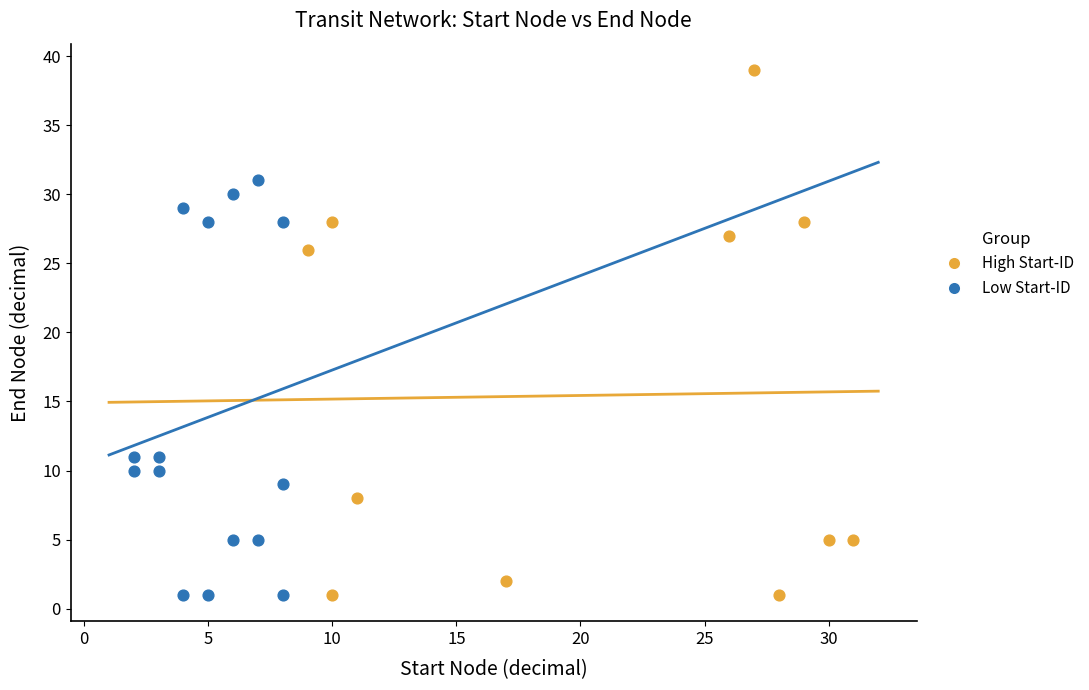

Which series has the largest Y range (max minus min)?

High Start-ID